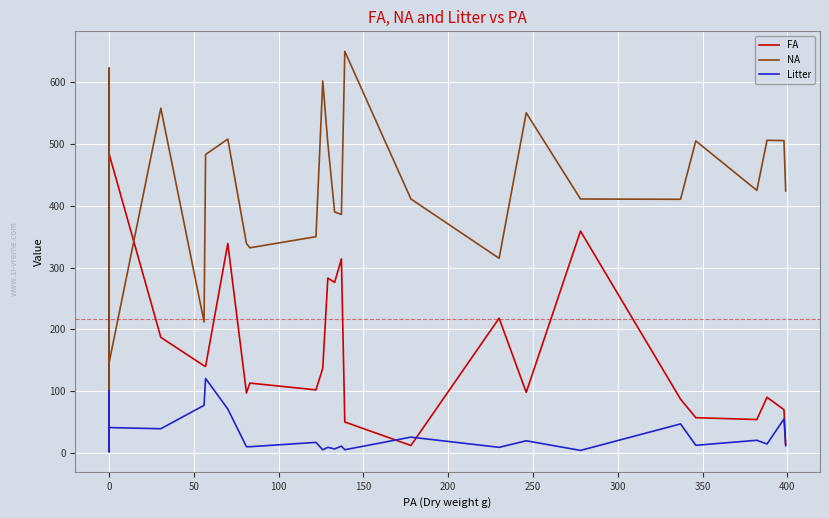

Is this an area chart (filled region under the line)?

No